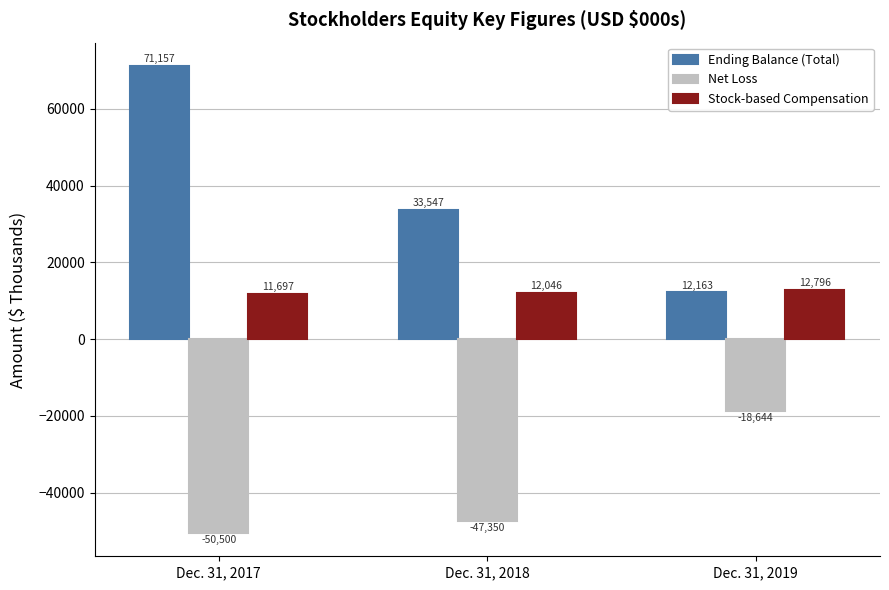

How many data points in Ending Balance (Total) are less than 33547?

1